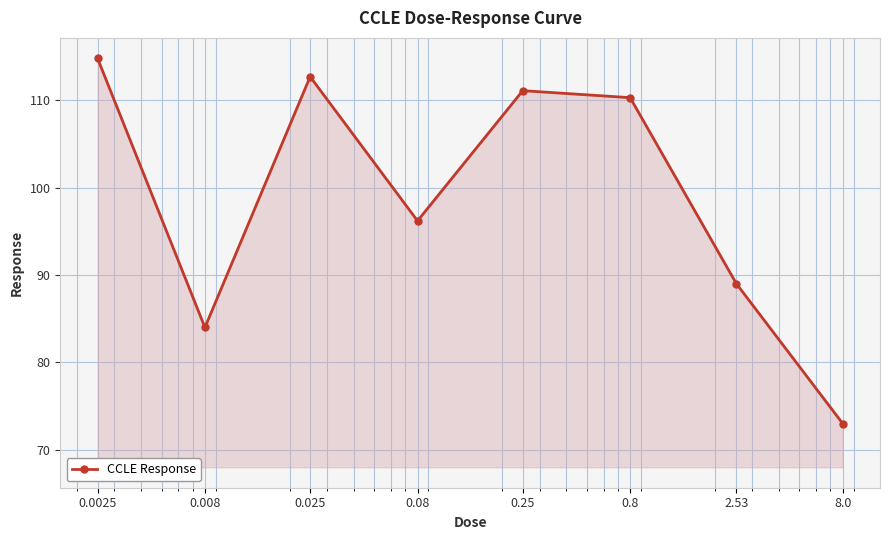

What is the smallest value displayed?

73.0